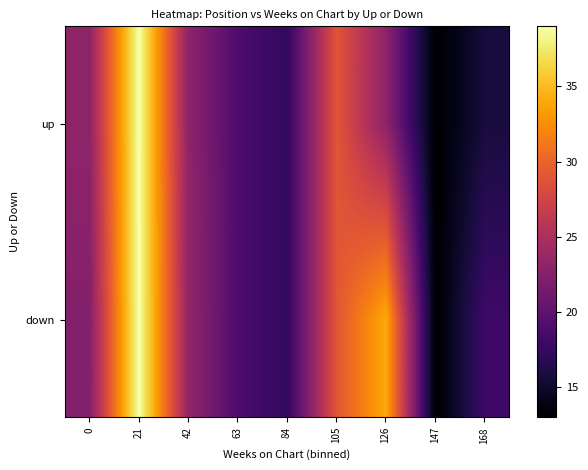

List the series in order of their peak value, lowest first.

up, down